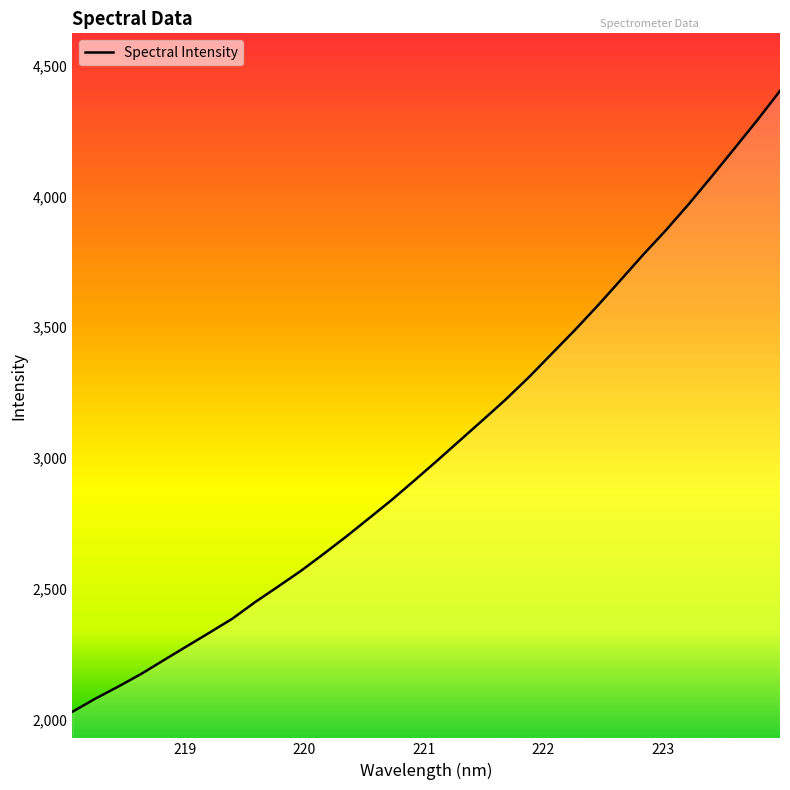

True or false: there are more than 2 points higher than both neighbors.

False